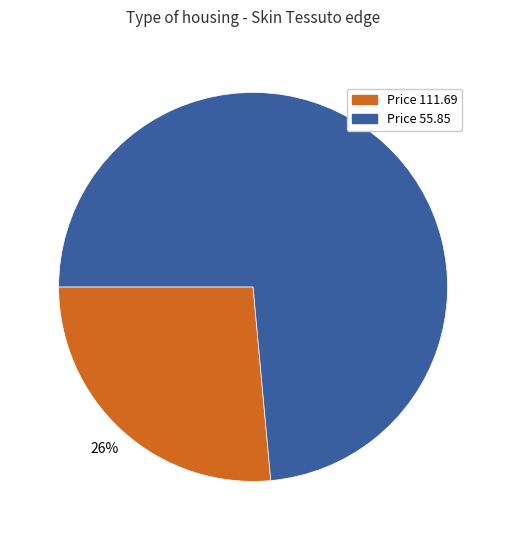

Is the sum of Price 55.85 and Price 111.69 greater than half?

Yes